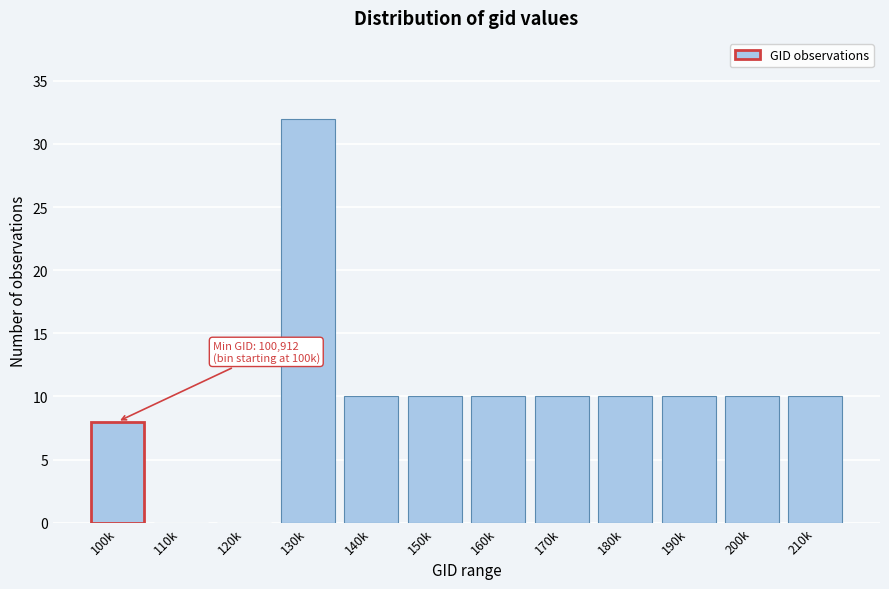

Reading left to right, list all the values displayed in this chart.

100k=8	110k=0	120k=0	130k=32	140k=10	150k=10	160k=10	170k=10	180k=10	190k=10	200k=10	210k=10